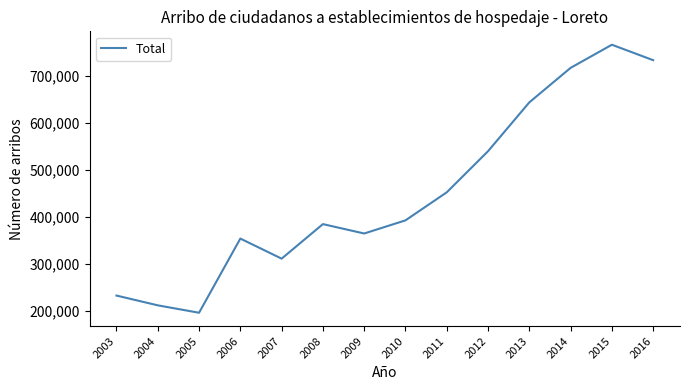

How many interior local peaks (higher than both neighbors) does the data have?

3